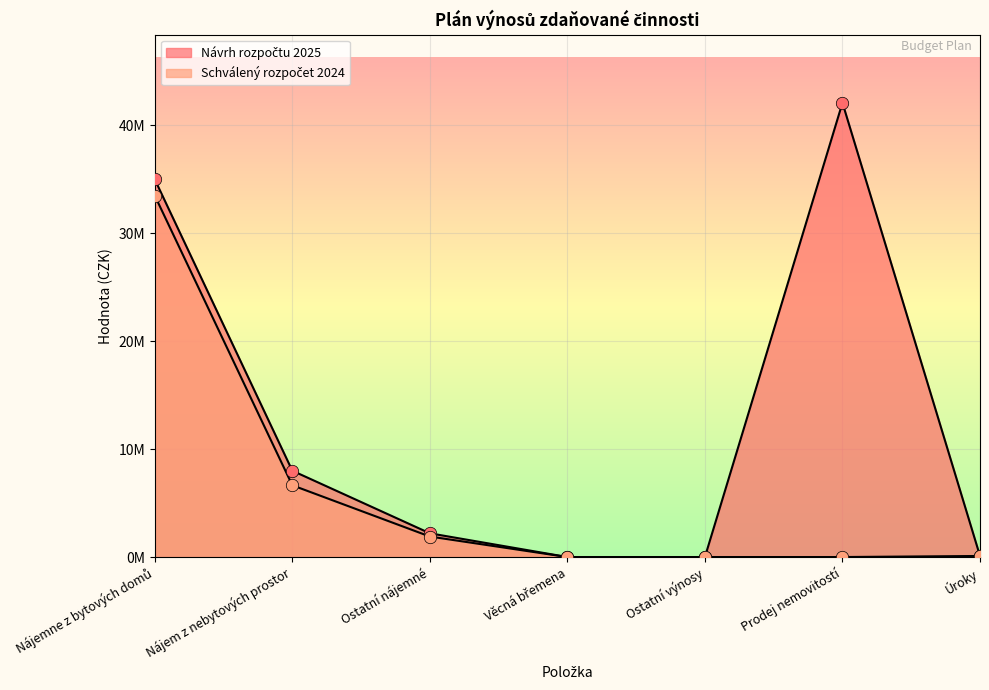

Which series has the largest total across all categories?

Návrh rozpočtu 2025